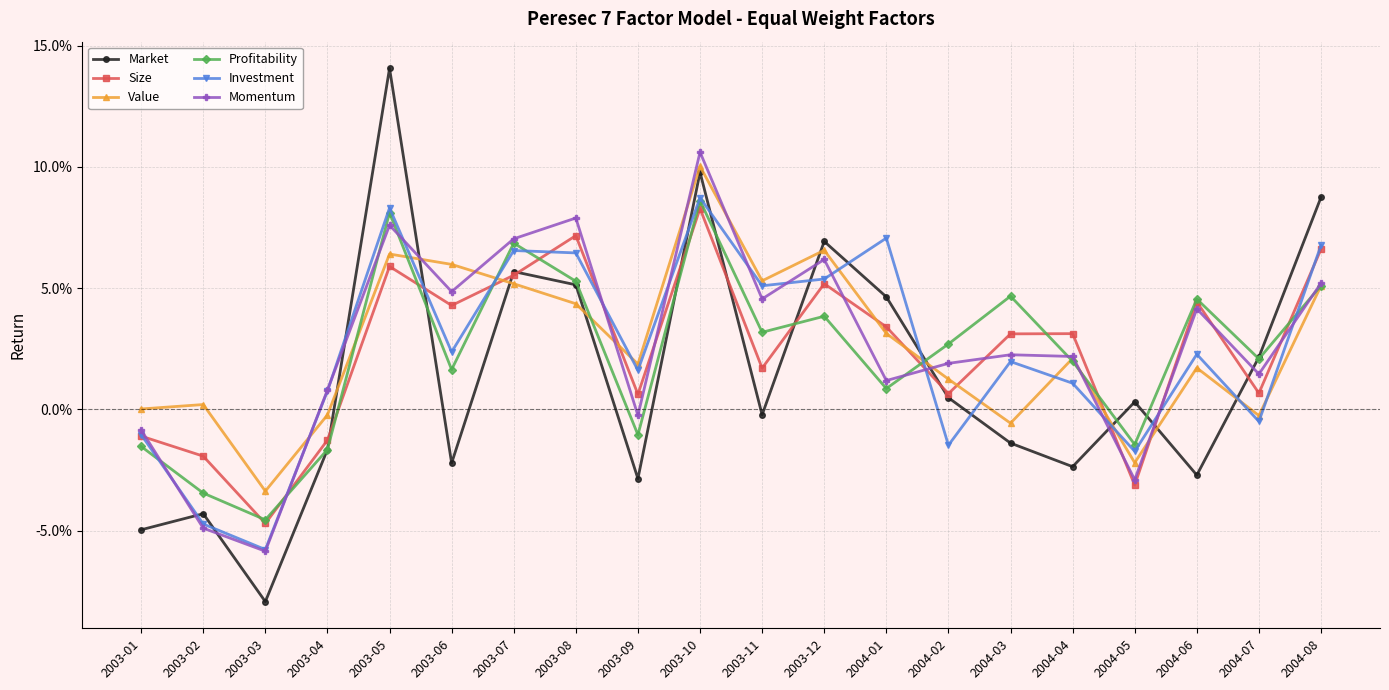

Which series changed the most between 2004-01 and 2004-02?

Investment